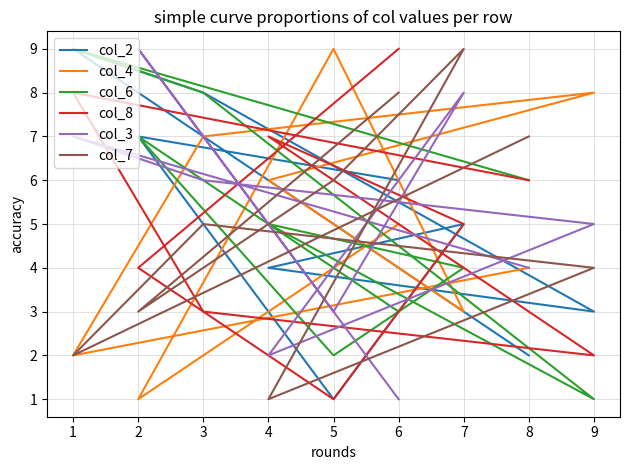

Where do col_8 and col_3 first cross each other?

6 and 2